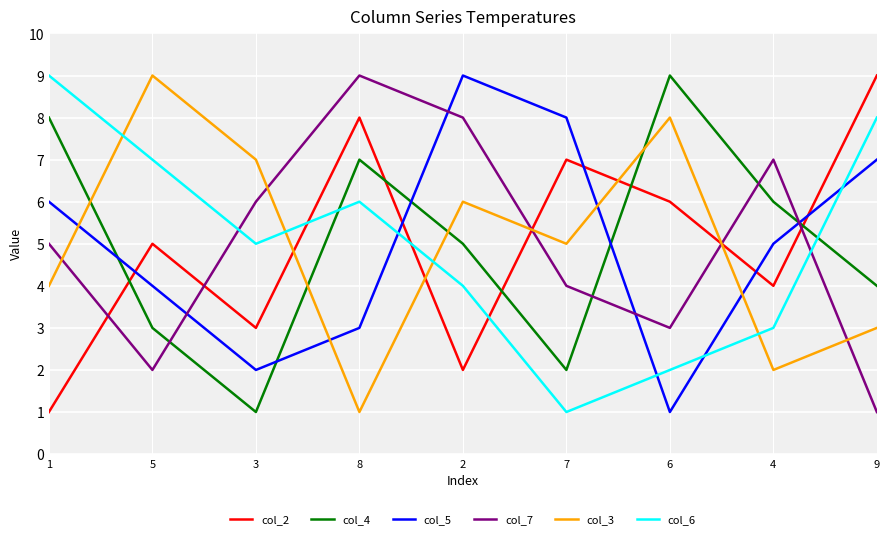

What are all the series names shown in the legend?

col_2, col_4, col_5, col_7, col_3, col_6